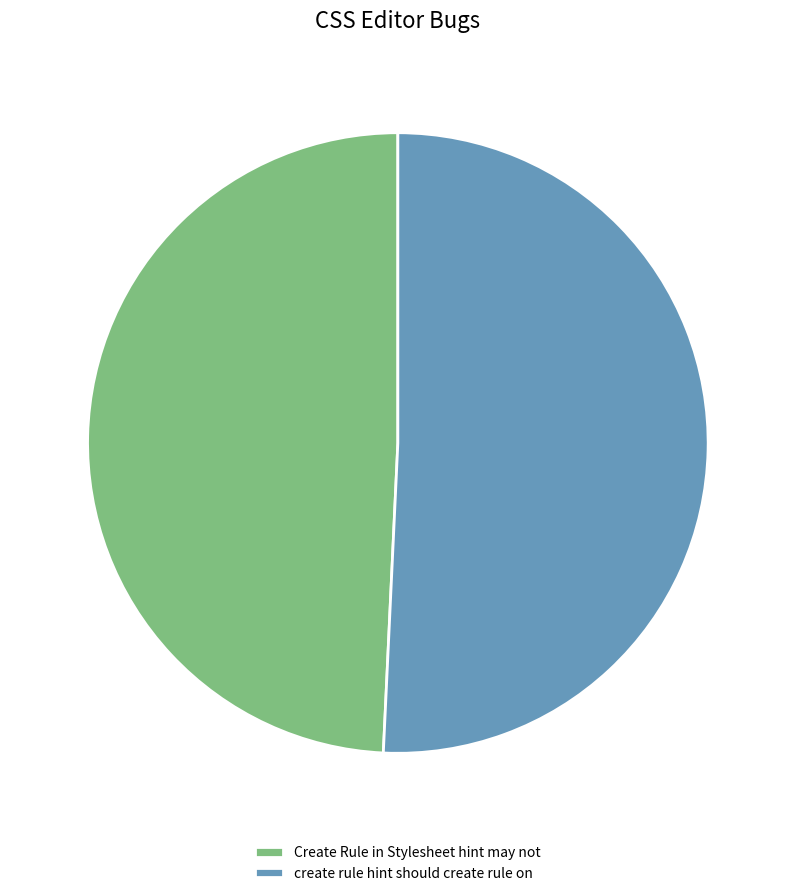

True or false: Create Rule in Stylesheet hint may not accounts for 49% of the total.

True